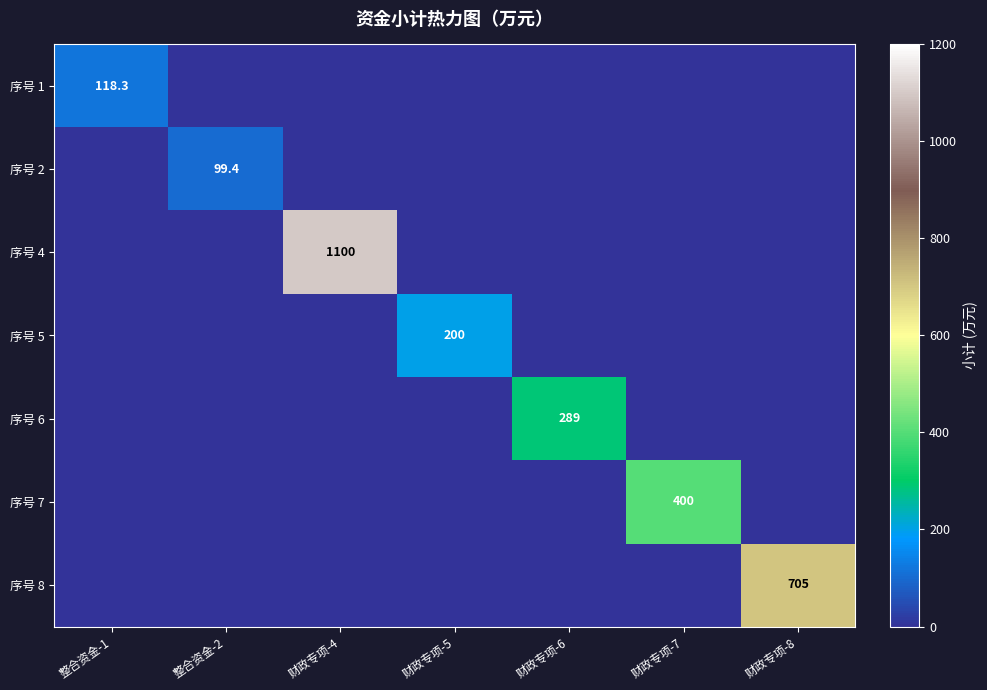

True or false: 序号 8 has a value of 705.0 at 财政专项-8.

True